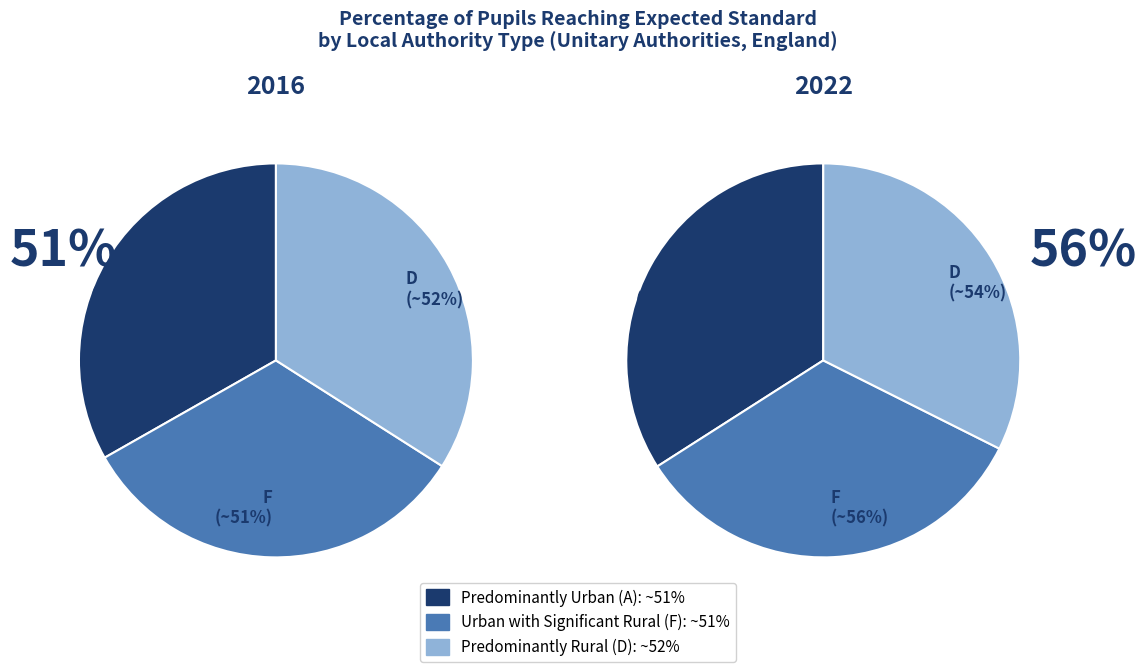

What is the largest slice in the pie chart?

Urban with Significant Rural